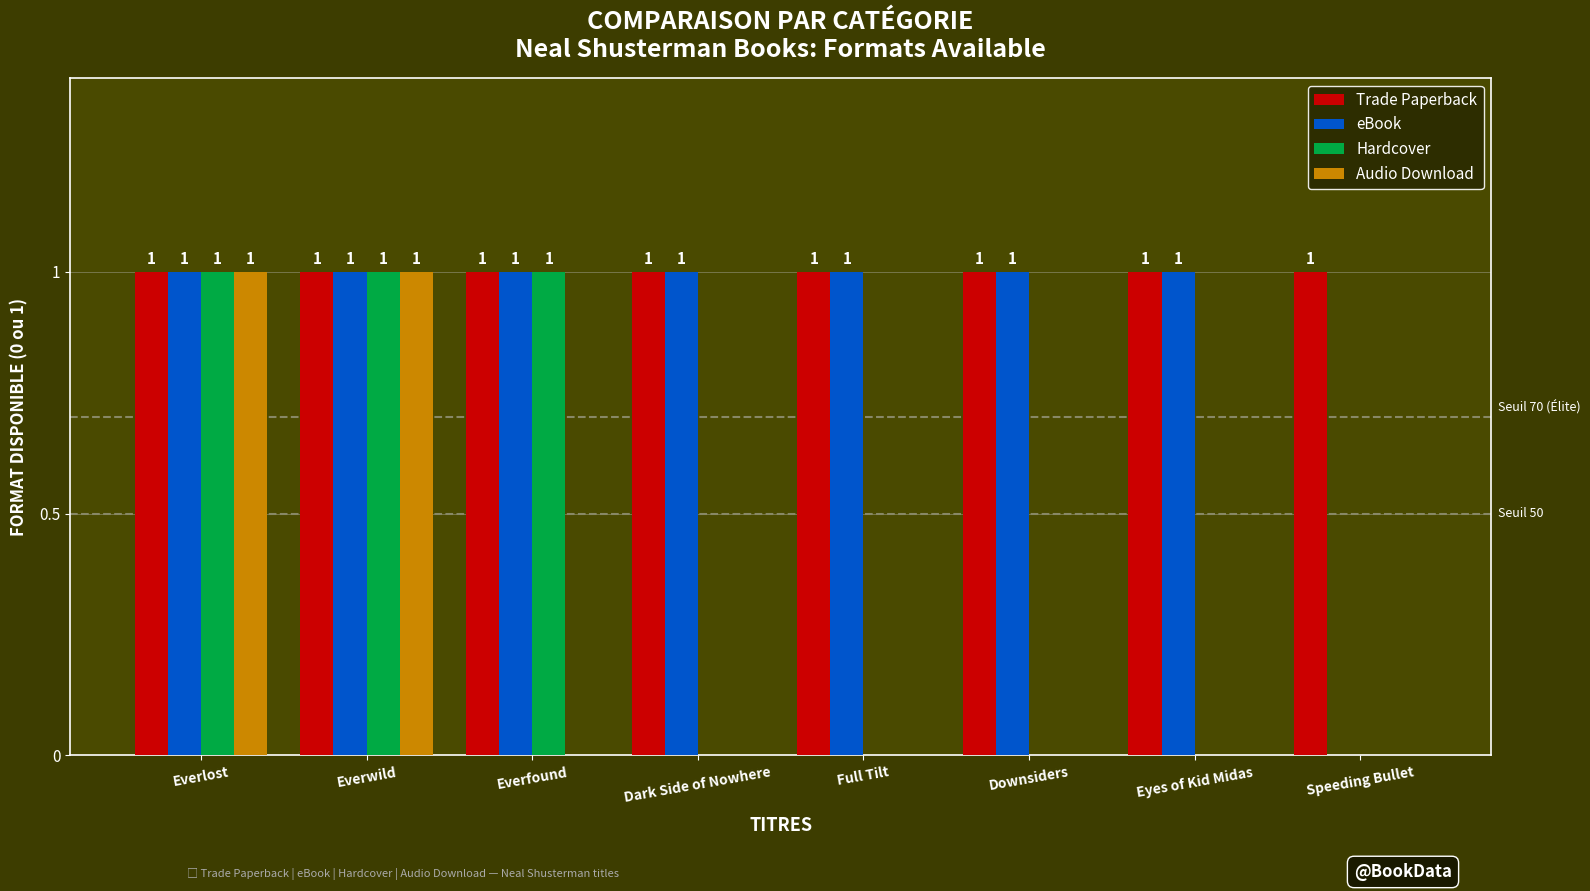

Is it true that eBook equals 2 at Full Tilt?

False